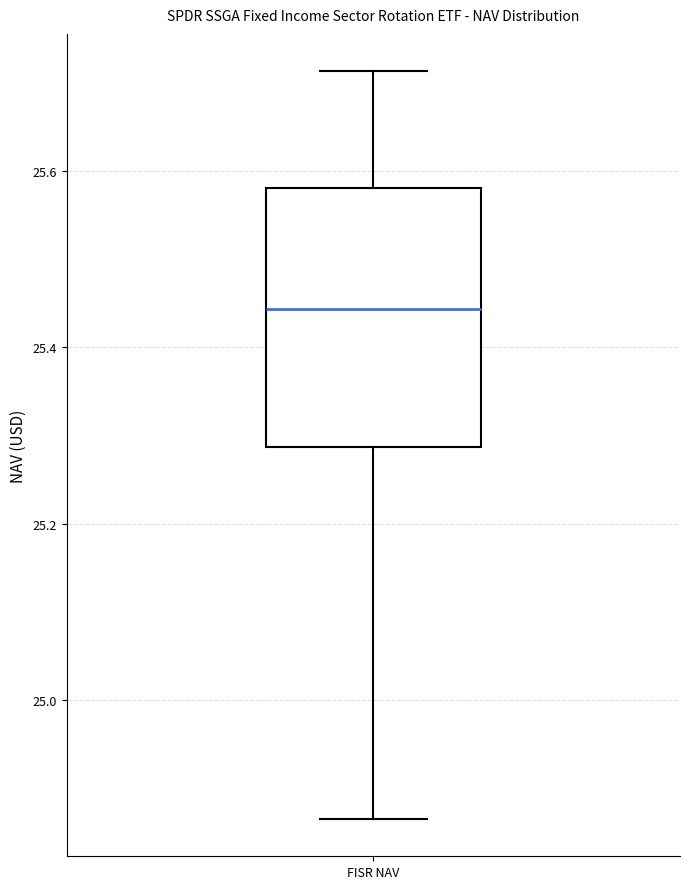

Transcribe this box plot: give where the median line is, the range the box spans, and where the two whiskers end, as read against the y-axis. The values are not printed on the chart, so give them approximately, as read against the axis.

median 25.44, box 25.28 to 25.58, whiskers 24.86 to 25.72